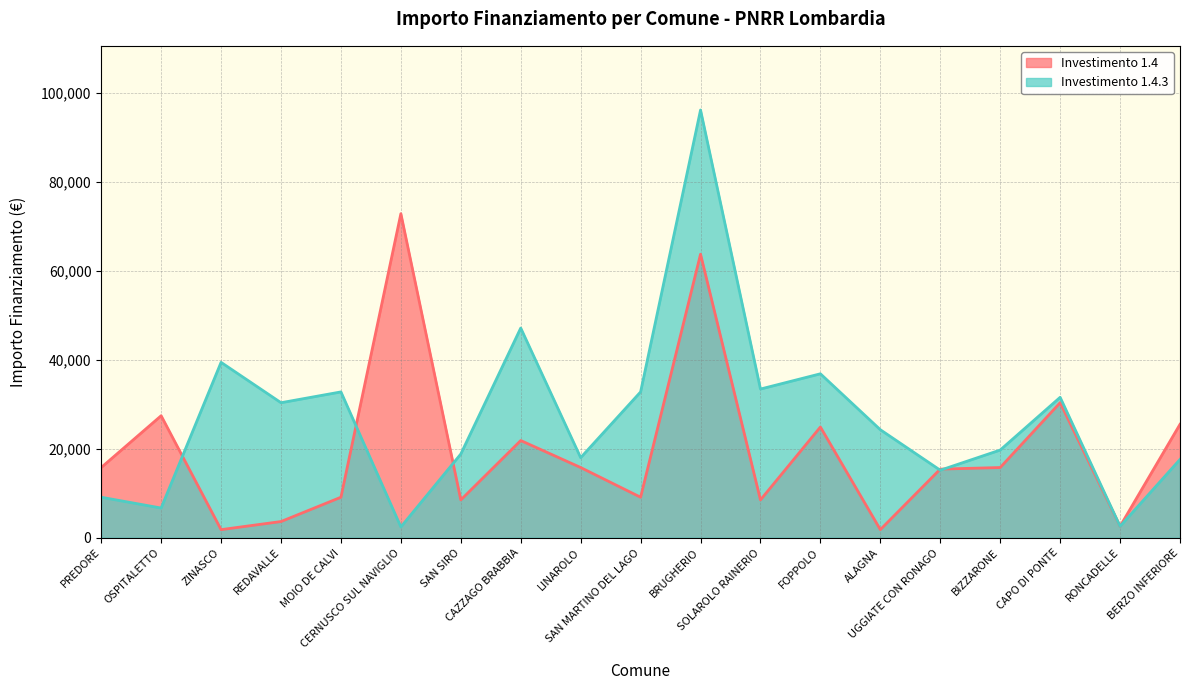

How many data points in Investimento 1.4 are above 15782?

7